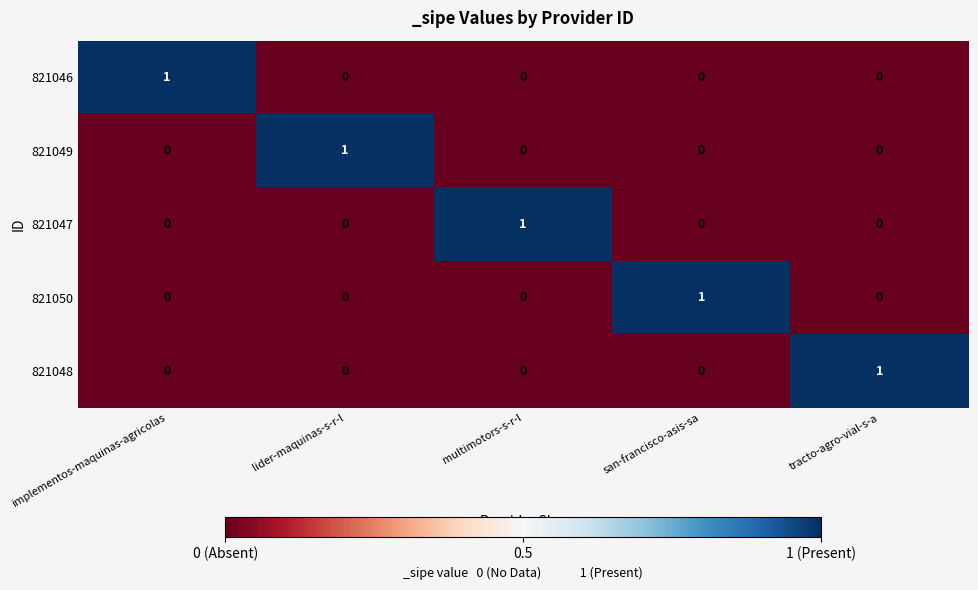

Reading left to right, transcribe all the data shown in this chart.

821046: implementos-maquinas-agricolas=1	lider-maquinas-s-r-l=0	multimotors-s-r-l=0	san-francisco-asis-sa=0	tracto-agro-vial-s-a=0
821049: implementos-maquinas-agricolas=0	lider-maquinas-s-r-l=1	multimotors-s-r-l=0	san-francisco-asis-sa=0	tracto-agro-vial-s-a=0
821047: implementos-maquinas-agricolas=0	lider-maquinas-s-r-l=0	multimotors-s-r-l=1	san-francisco-asis-sa=0	tracto-agro-vial-s-a=0
821050: implementos-maquinas-agricolas=0	lider-maquinas-s-r-l=0	multimotors-s-r-l=0	san-francisco-asis-sa=1	tracto-agro-vial-s-a=0
821048: implementos-maquinas-agricolas=0	lider-maquinas-s-r-l=0	multimotors-s-r-l=0	san-francisco-asis-sa=0	tracto-agro-vial-s-a=1